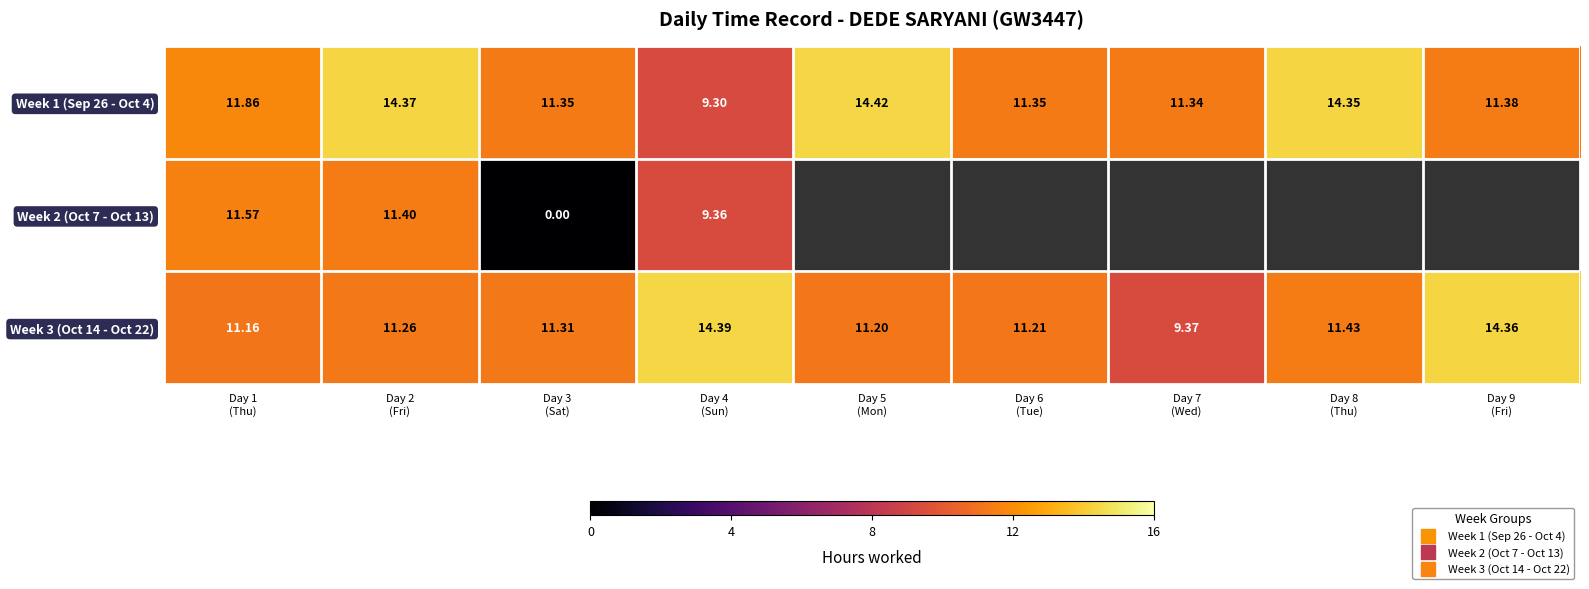

Where is Week 1 (Sep 26 - Oct 4) nearest to the value 11?

Day 7 (Wed)